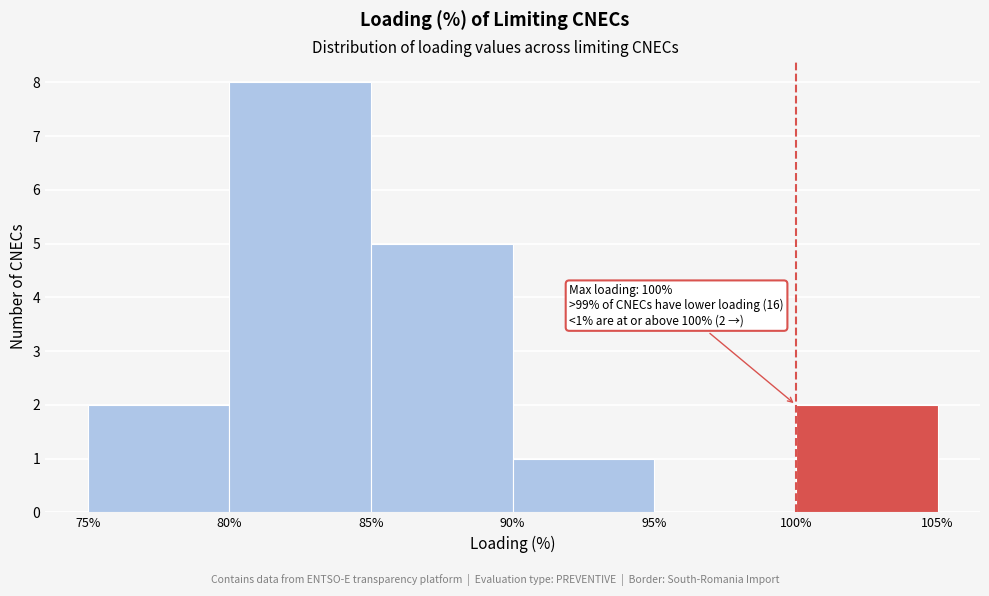

Which range on the x-axis has the tallest bar?

80% to 85%